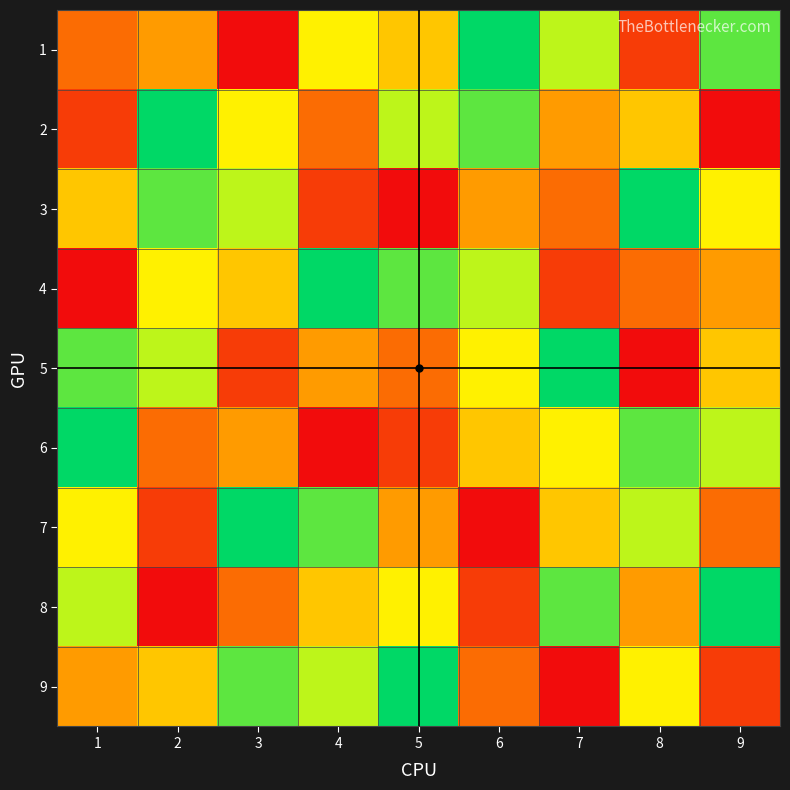

What is the greatest value displayed?

9